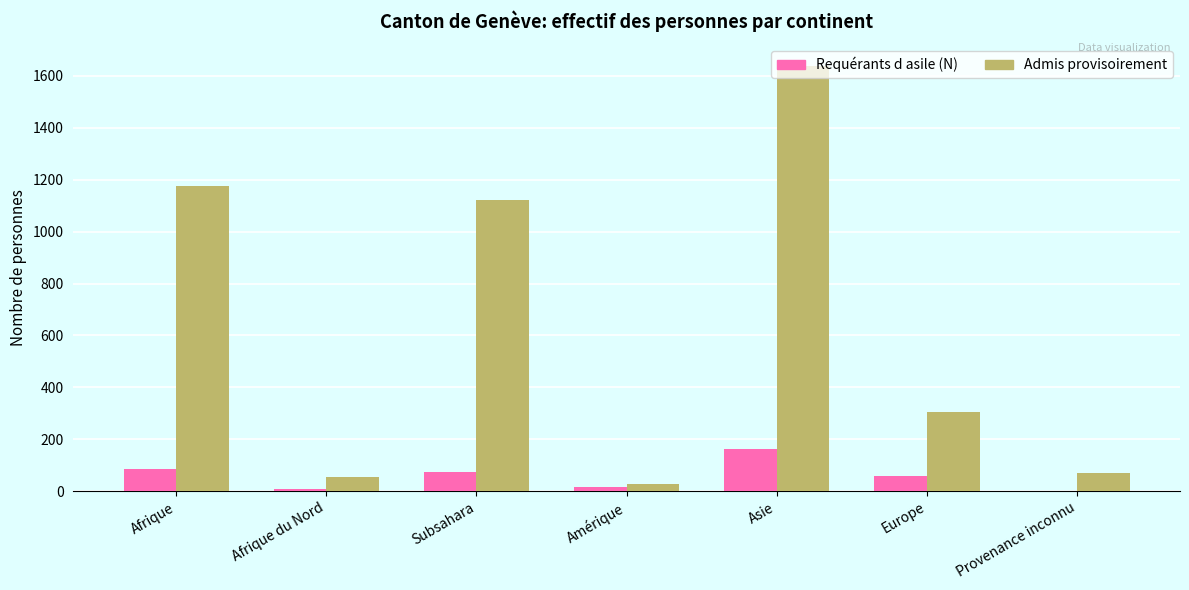

Reading left to right, what are all the values shown in this chart?

Requérants d asile (N): Afrique=85	Afrique du Nord=9	Subsahara=76	Amérique=17	Asie=164	Europe=60	Provenance inconnu=2
Admis provisoirement: Afrique=1174	Afrique du Nord=54	Subsahara=1120	Amérique=29	Asie=1639	Europe=305	Provenance inconnu=72